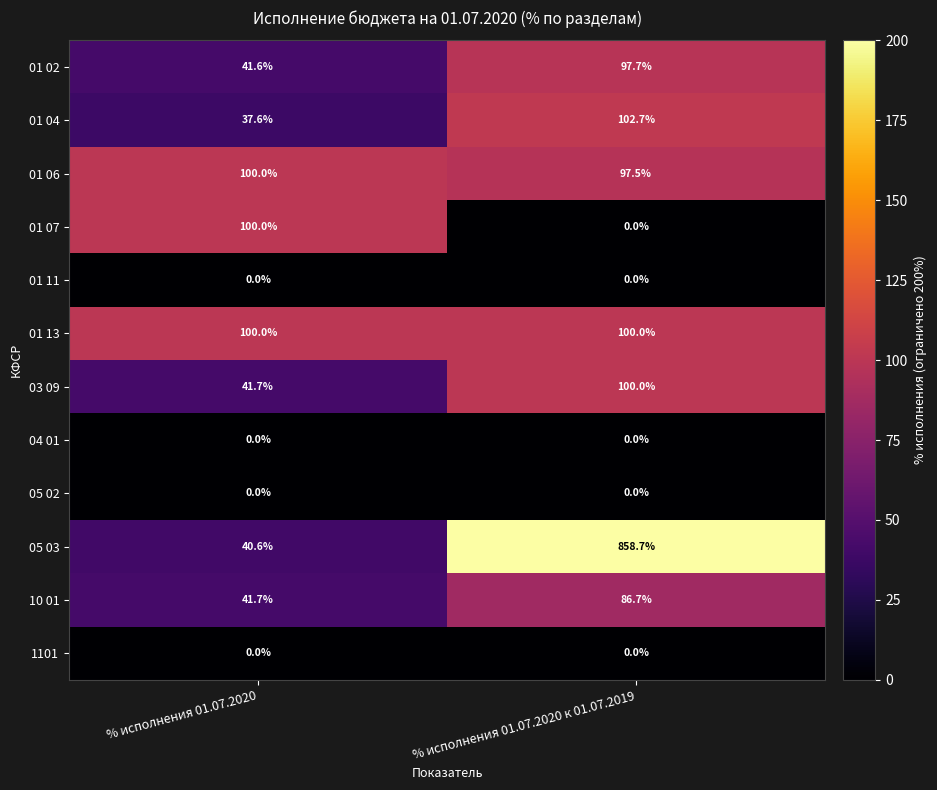

What is the sum of the 01 13 values at % исполнения 01.07.2020 к 01.07.2019 and % исполнения 01.07.2020?

200.0